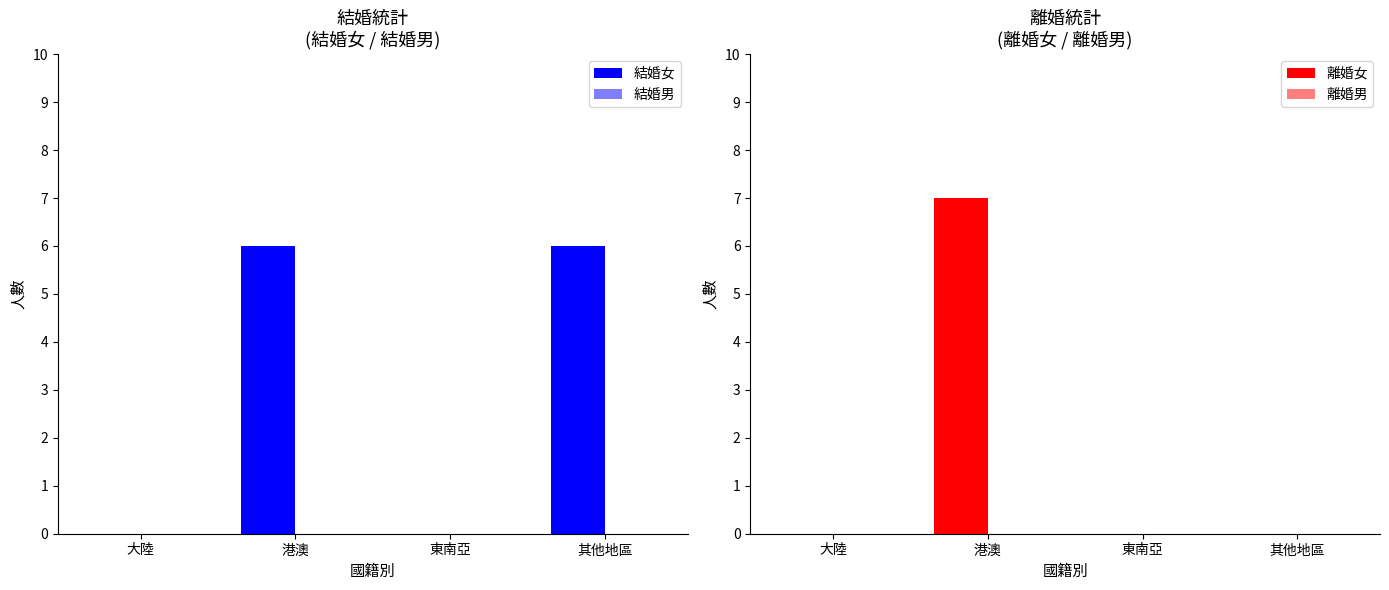

Reading left to right, list all the values displayed in this chart.

結婚女: 0	6	0	6
結婚男: 0	0	0	0
離婚女: 0	7	0	0
離婚男: 0	0	0	0